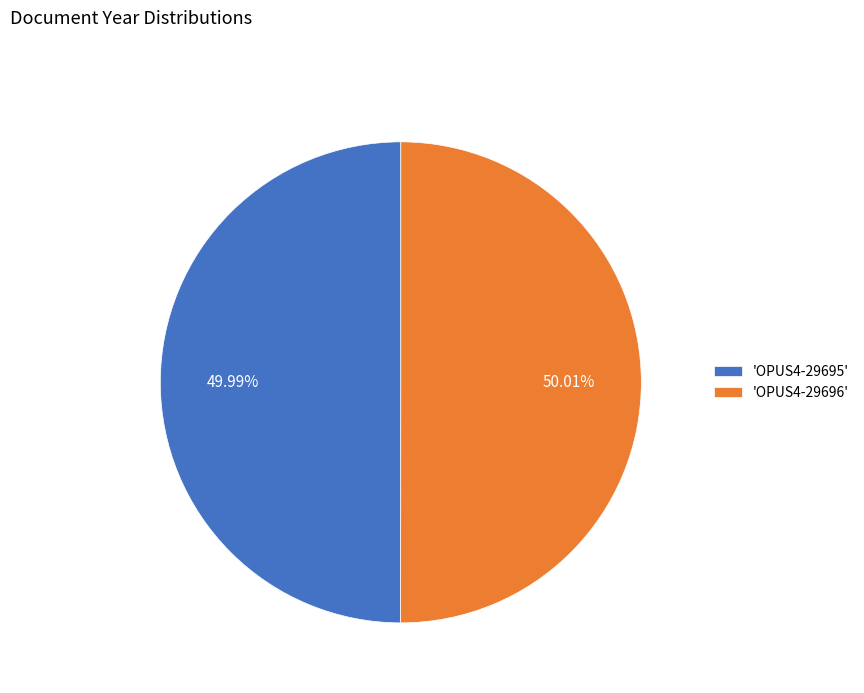

Does any single category account for the majority?

Yes